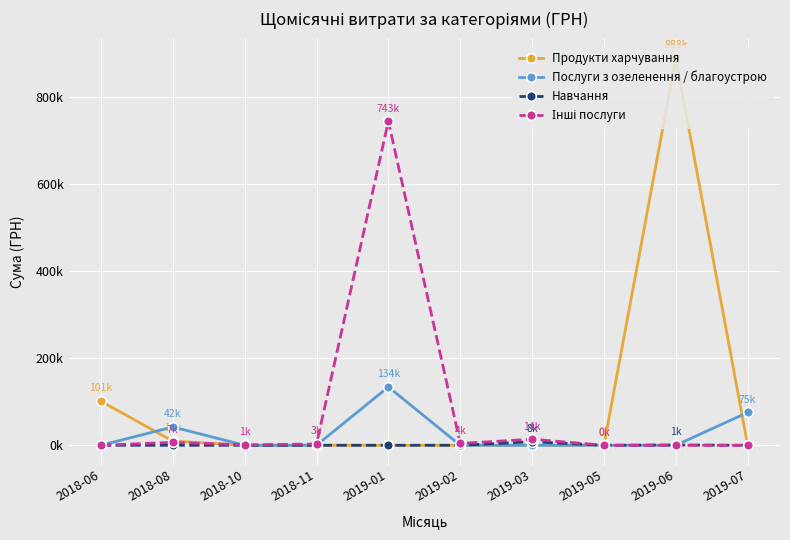

What position from the left is 2018-10?

3